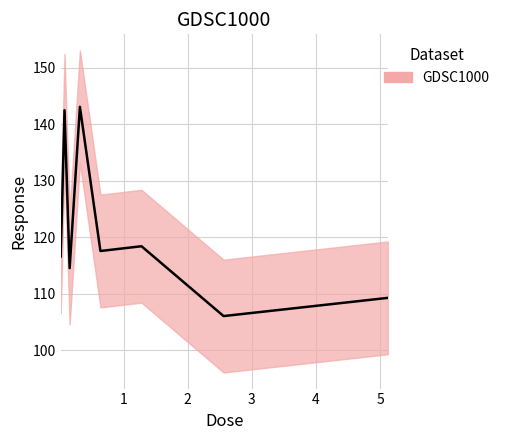

What is the maximum value shown in the chart?

143.1